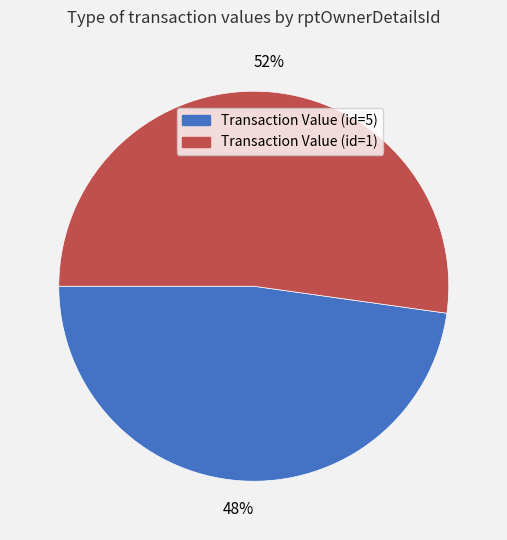

What percentage is the Transaction Value (id=5) slice, to the nearest percent?

48%